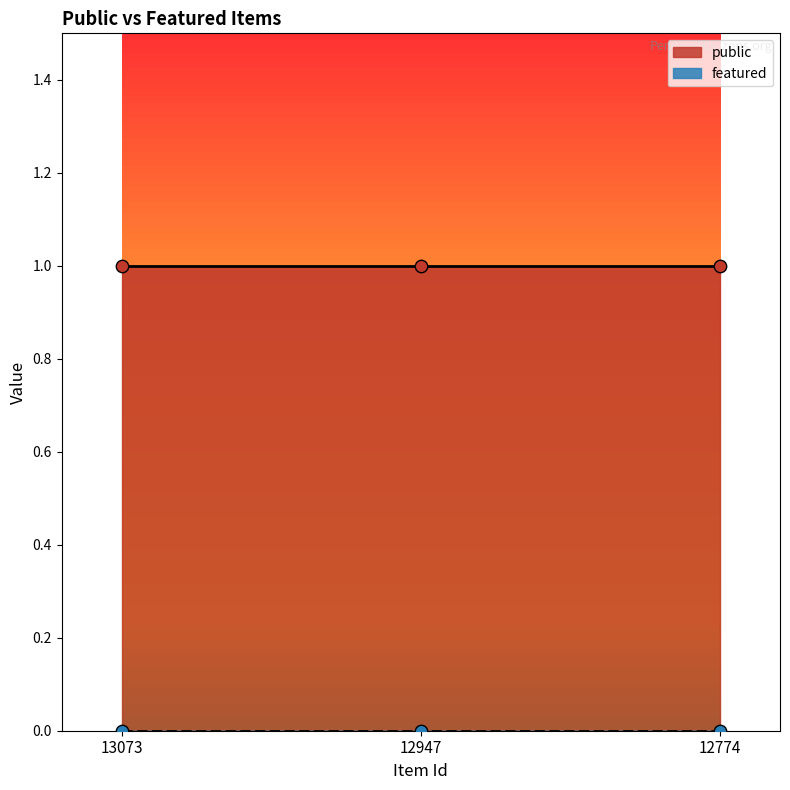

What are all the series names shown in the legend?

public, featured